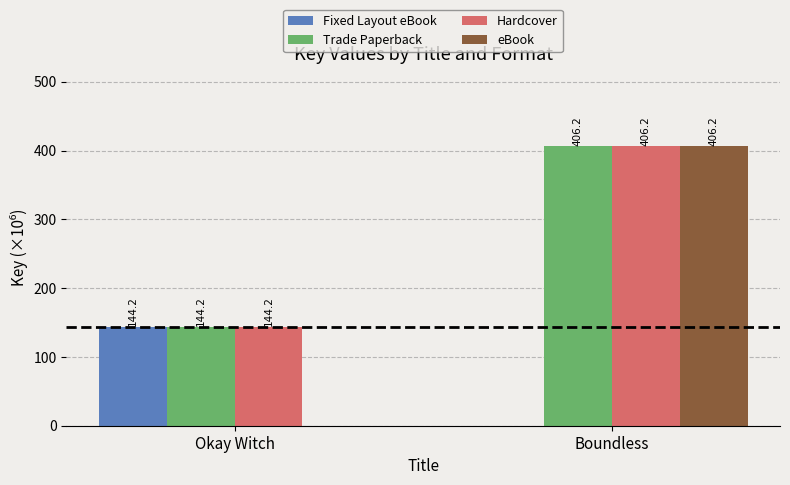

At which label does Hardcover first exceed 406?

Boundless